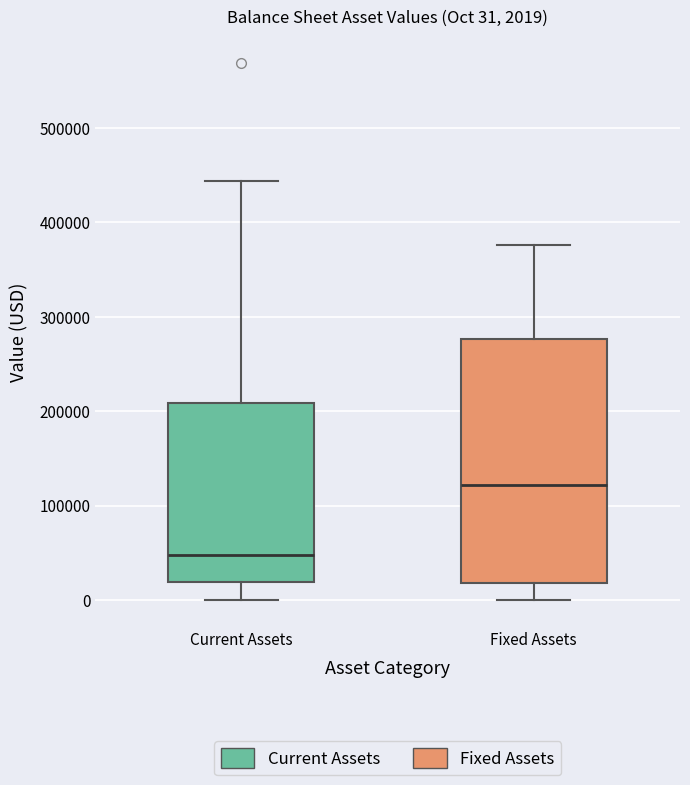

Which box has the highest median line?

Fixed Assets